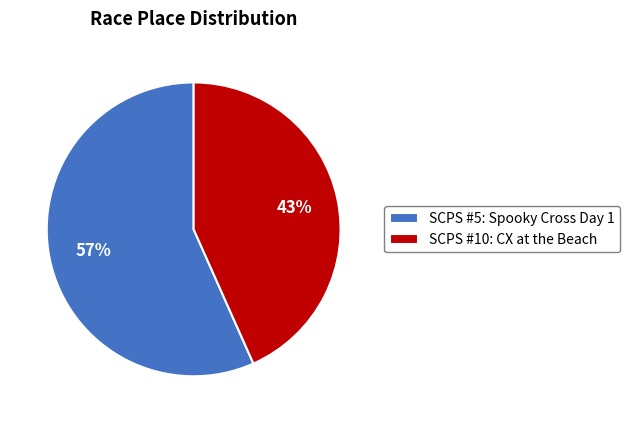

To the nearest percent, what is the combined percentage of SCPS #5: Spooky Cross Day 1 and SCPS #10: CX at the Beach?

100%